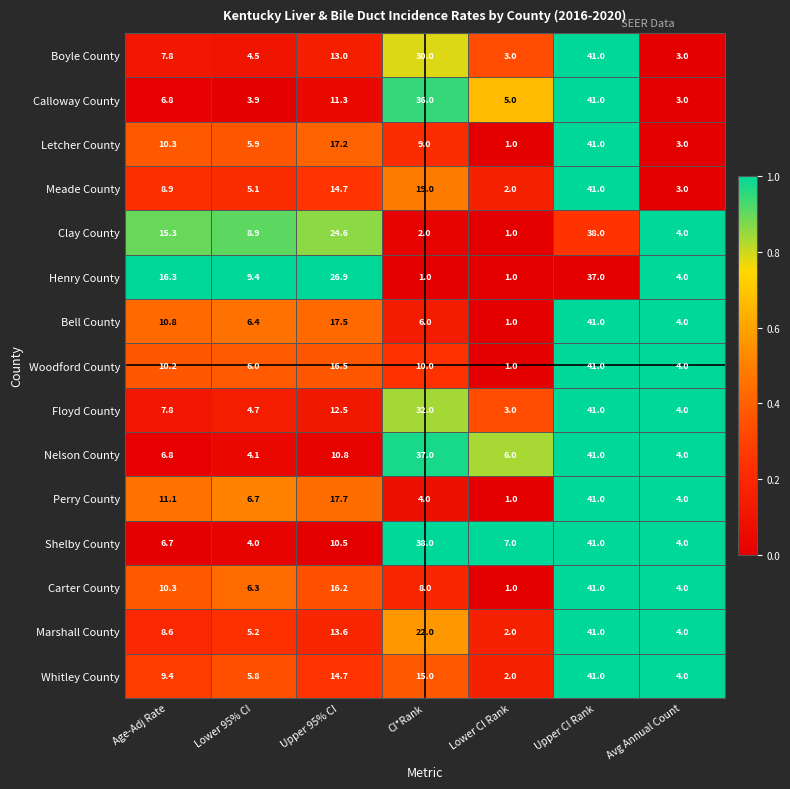

How many series are shown in this chart?

15